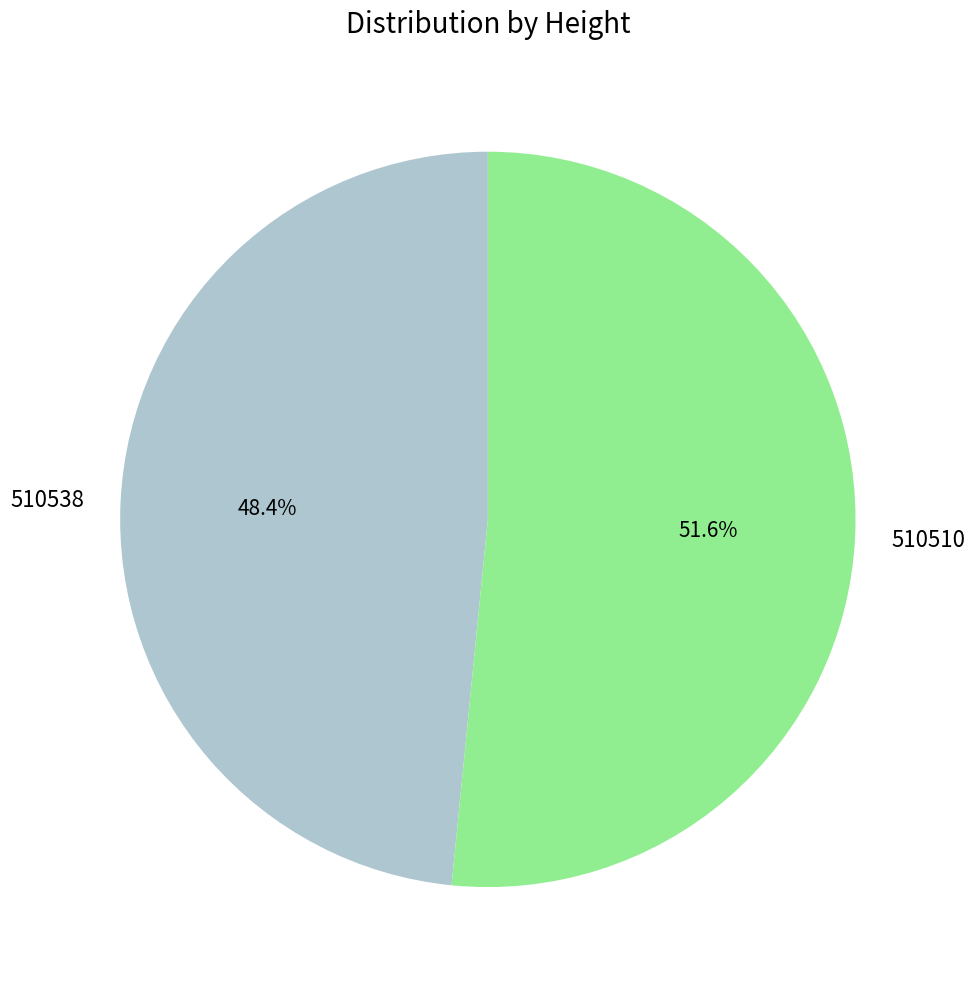

The 510538 slice represents 57% of the pie. True or false?

False